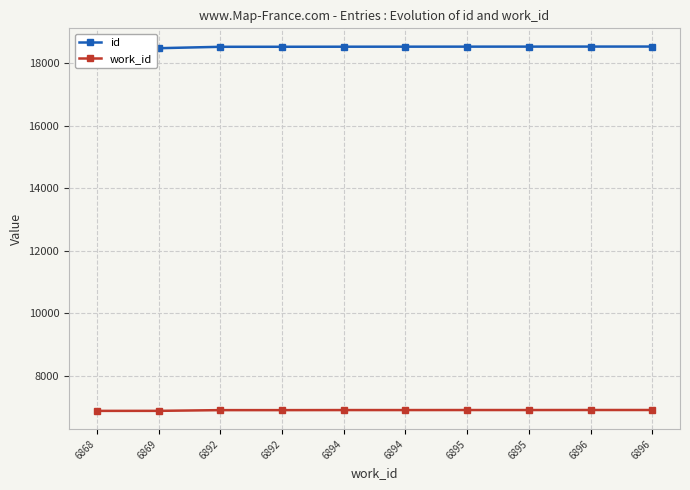

The value of id at 6892 is 18529. True or false?

True